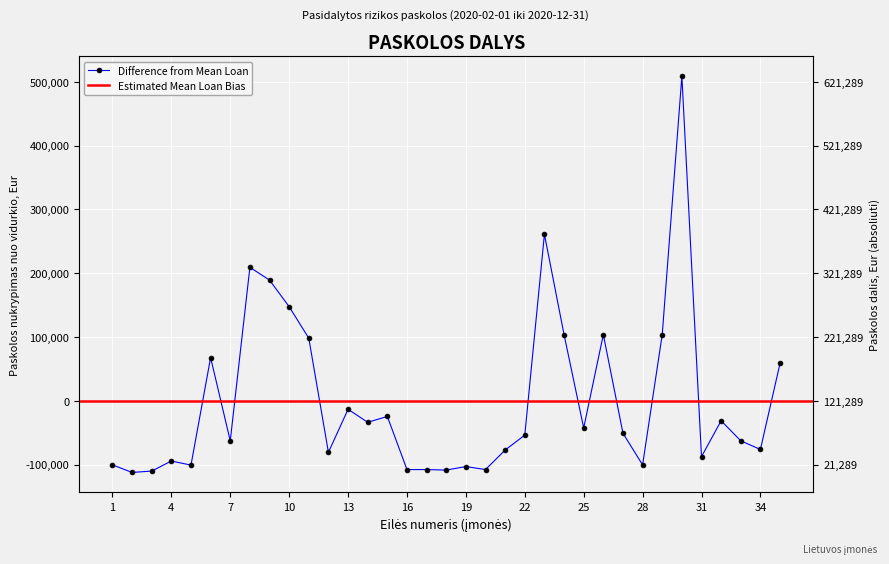

Reading left to right, extract all data points from this chart.

-100430.5	-112289.2	-110162.6	-94393.4	-100822.4	67708.9	-62789.2	209106.3	189154.6	147442.2	98085.8	-80834.2	-13289.2	-33718.6	-24539.4	-107789.2	-107789.2	-108623.5	-103019.2	-107789.2	-77189.2	-53805.7	260903.3	103710.8	-42539.2	103710.8	-50840.2	-100445.9	103710.8	508710.8	-87539.2	-31289.2	-62737.6	-76289.2	58710.8